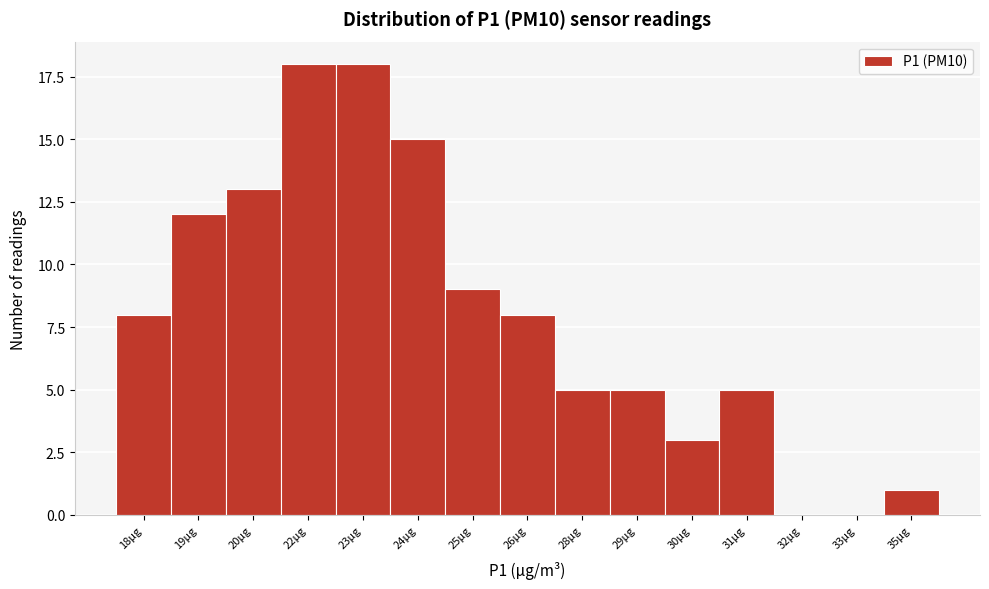

Reading left to right, what are all the values shown in this chart?

18μg=8	19μg=12	20μg=13	22μg=18	23μg=18	24μg=15	25μg=9	26μg=8	28μg=5	29μg=5	30μg=3	31μg=5	32μg=0	33μg=0	35μg=1